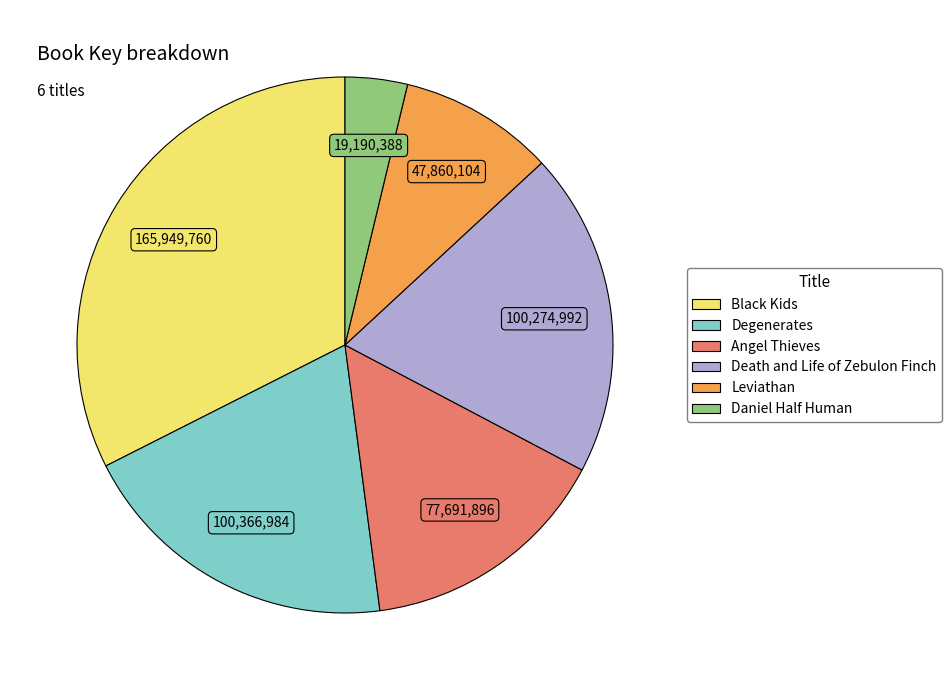

What is the ratio of the value at Angel Thieves to the value at Death and Life of Zebulon Finch?

0.8